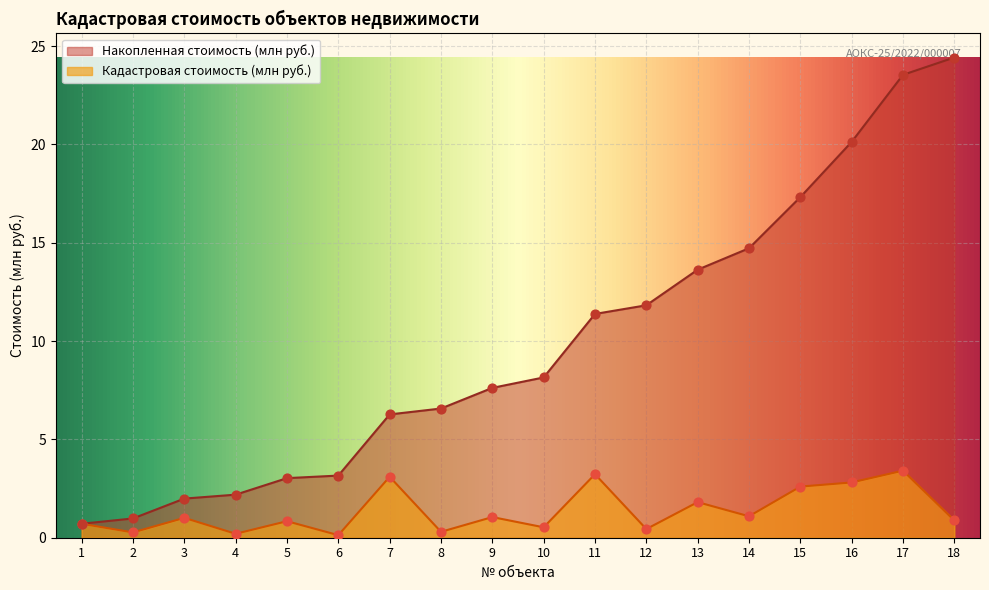

What is the total value across all series at 17?

26.9